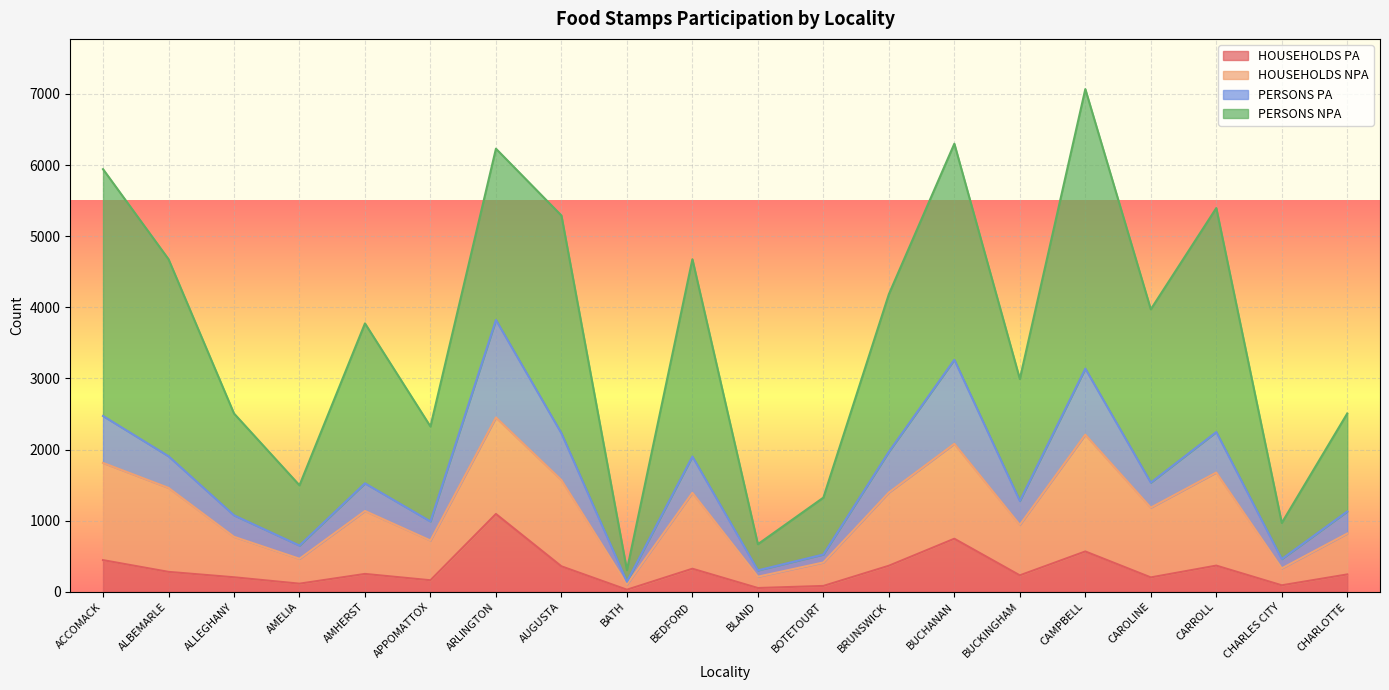

The value of HOUSEHOLDS PA at BRUNSWICK is 366. True or false?

True